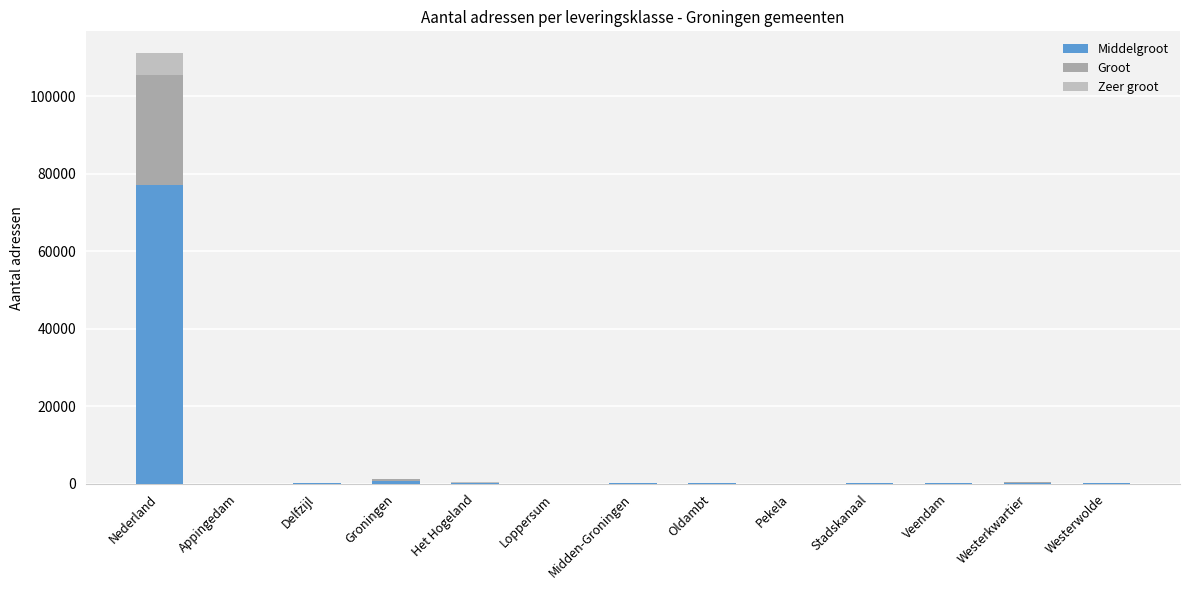

How many series are shown in this chart?

3